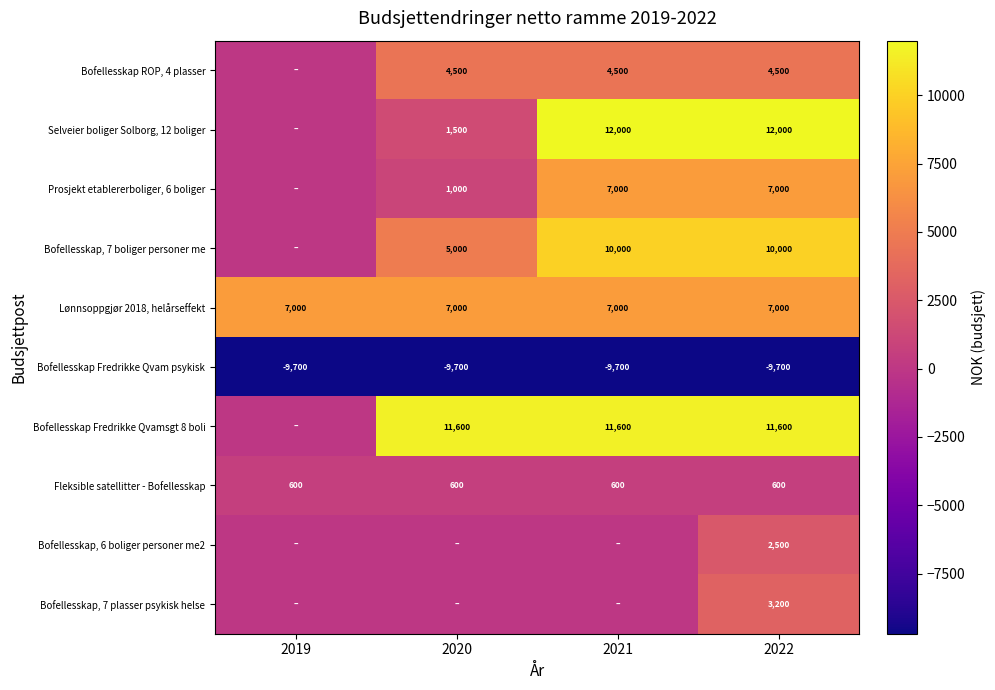

At which label does Bofellesskap Fredrikke Qvamsgt 8 boli reach its minimum?

2019